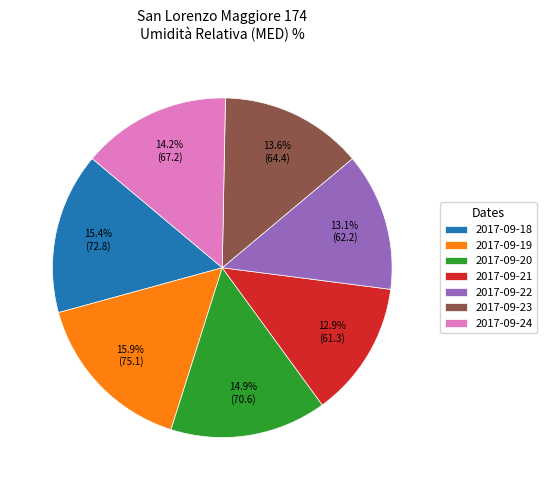

To the nearest percent, what is the combined percentage of 2017-09-24 and 2017-09-20?

29%